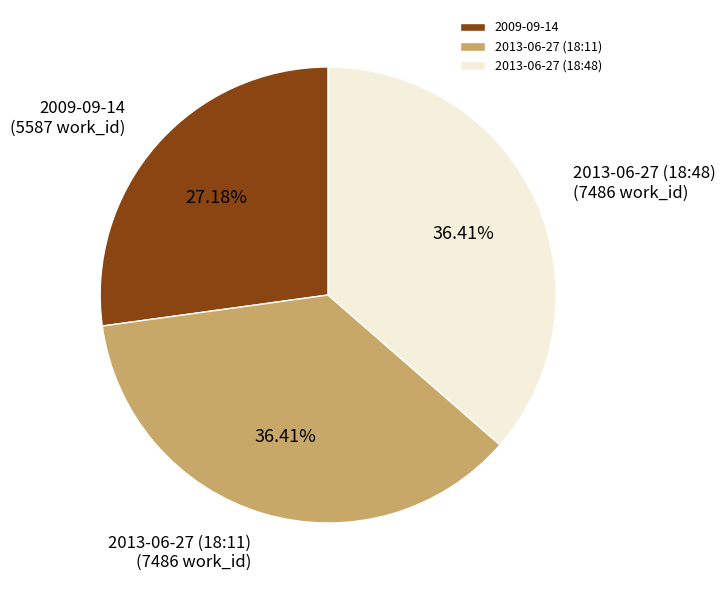

What percentage is the 2013-06-27 (18:11) slice, to the nearest percent?

36%